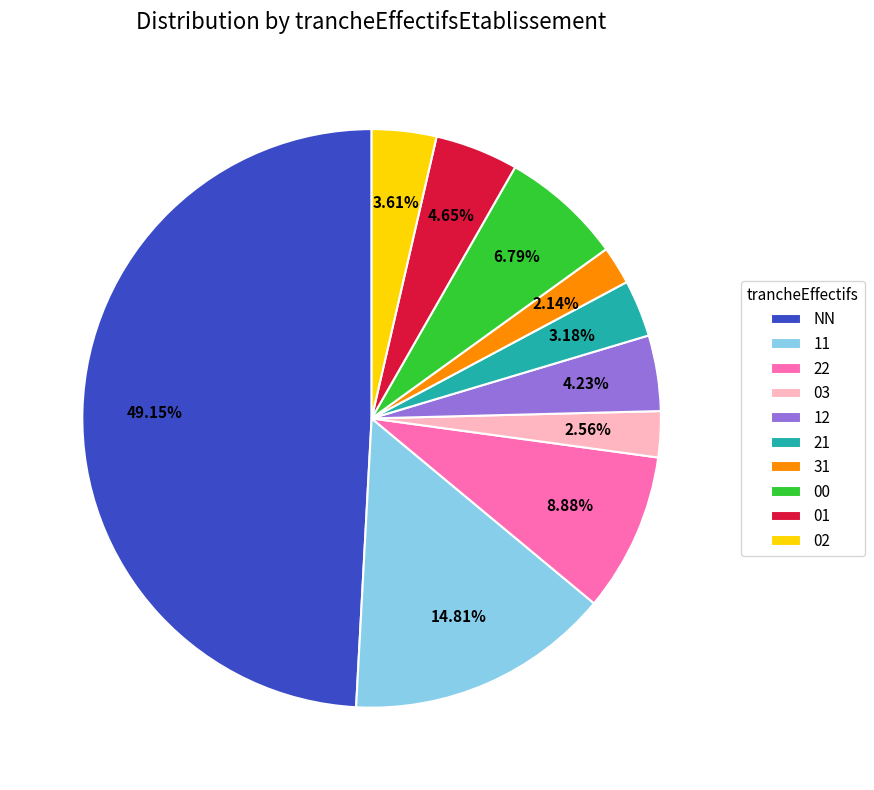

Which category has the biggest portion of the pie?

NN